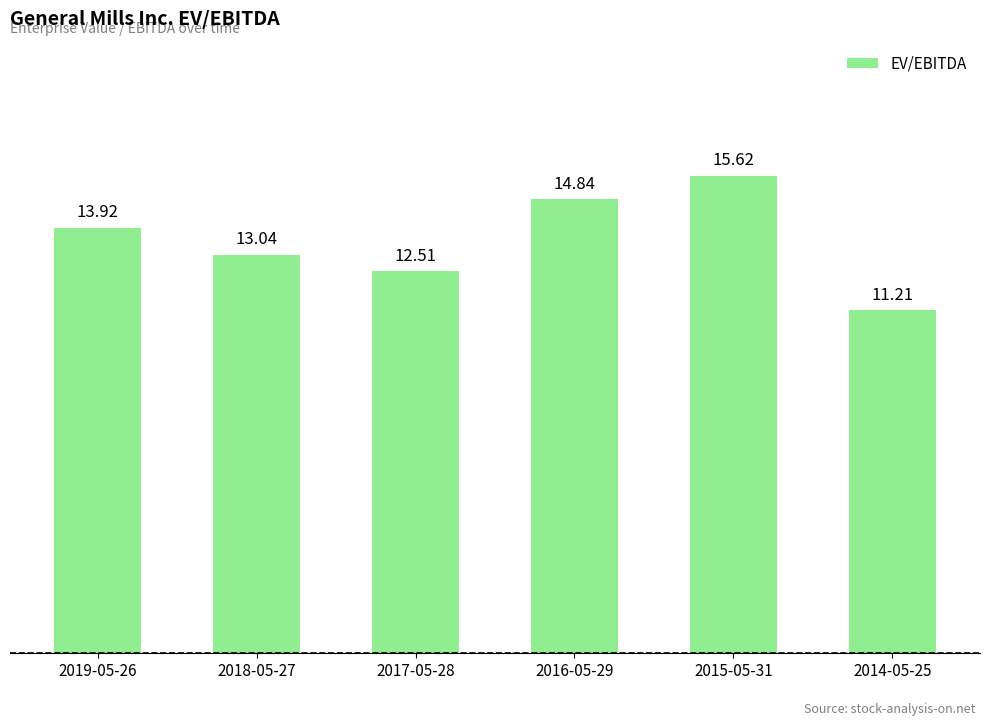

Does the chart contain stacked bars?

No